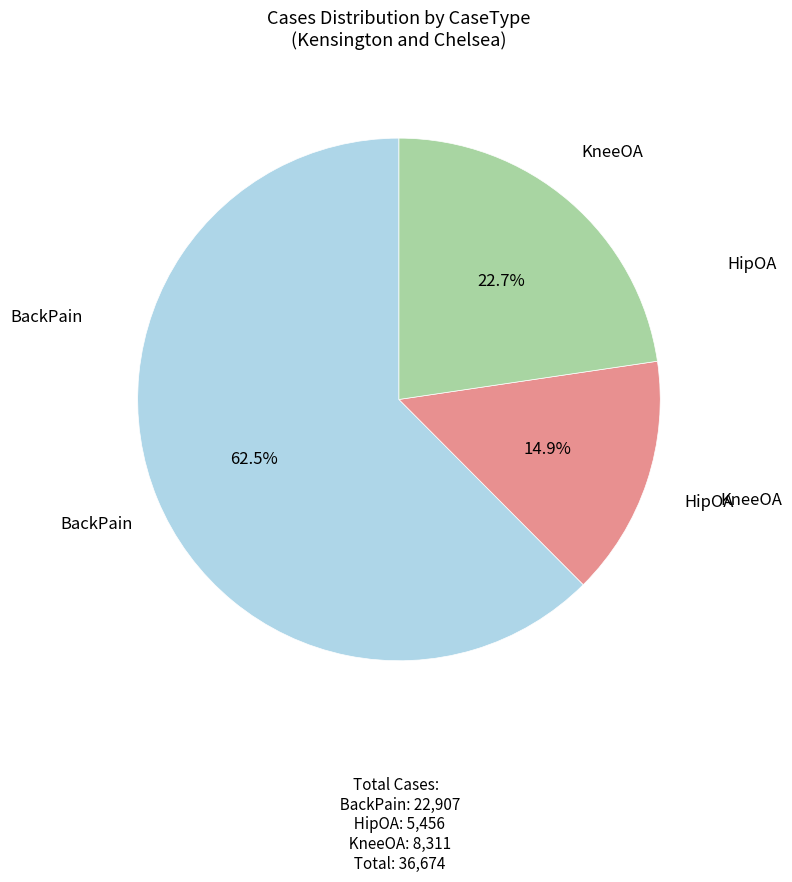

Does any single category account for the majority?

Yes